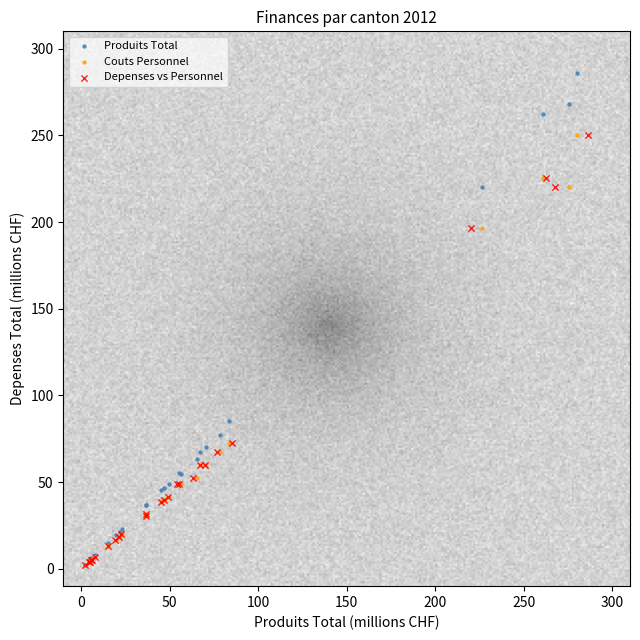

Which series has the widest spread of Y values?

Produits Total